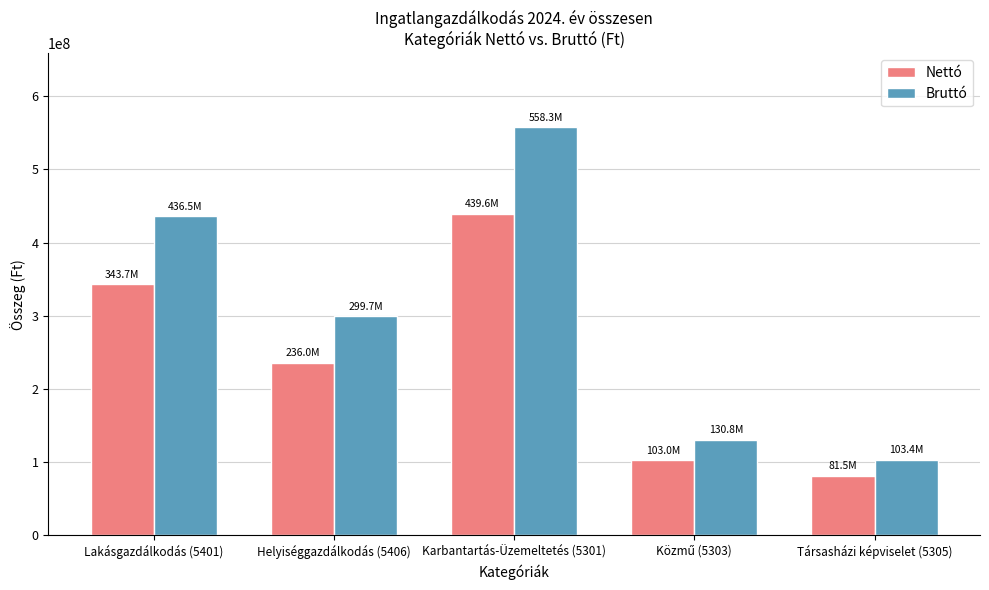

What is the label of the 4th bar from the right?

Helyiséggazdálkodás (5406)